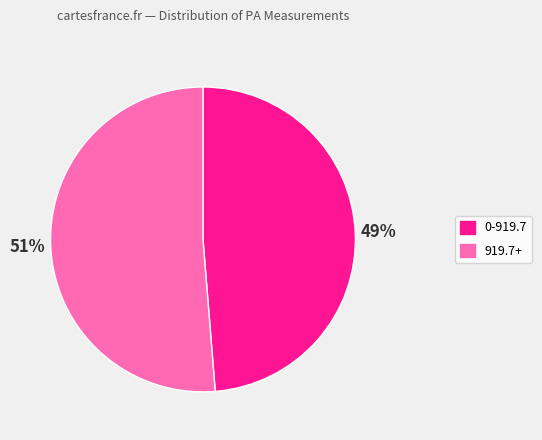

Which slice is the smallest?

0-919.7